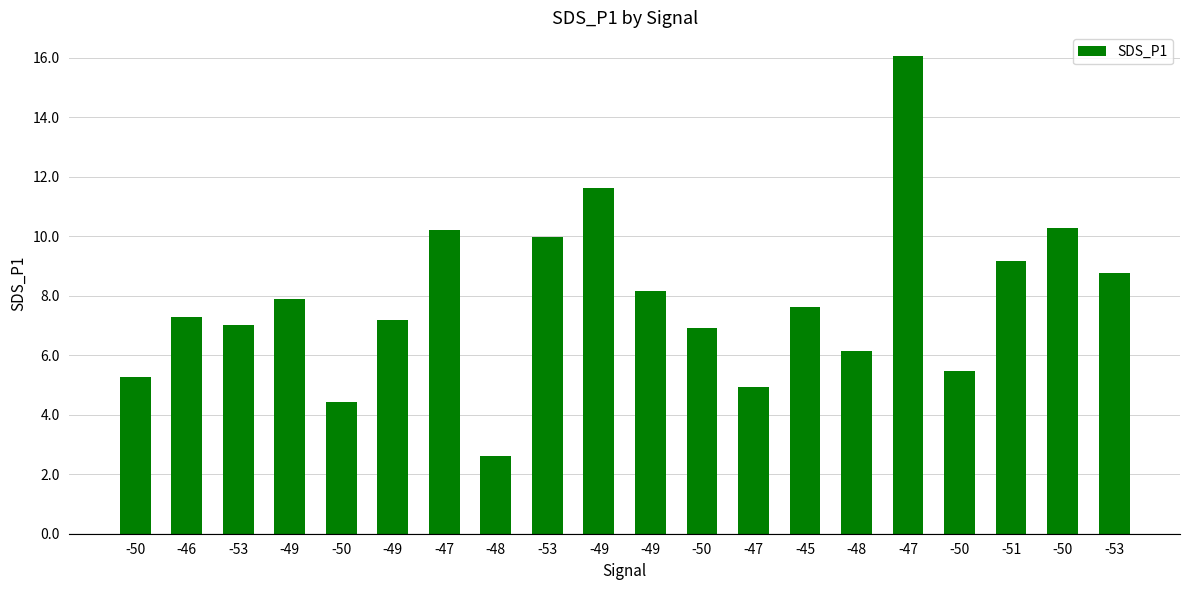

The chart shows a value of 6.2 at -50. True or false?

False